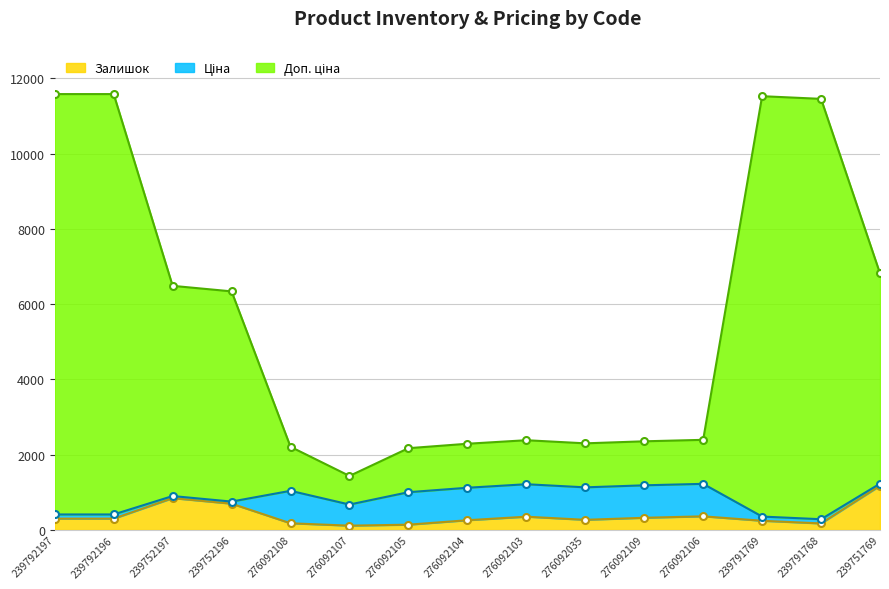

Which category has the highest value across all series?

239792197